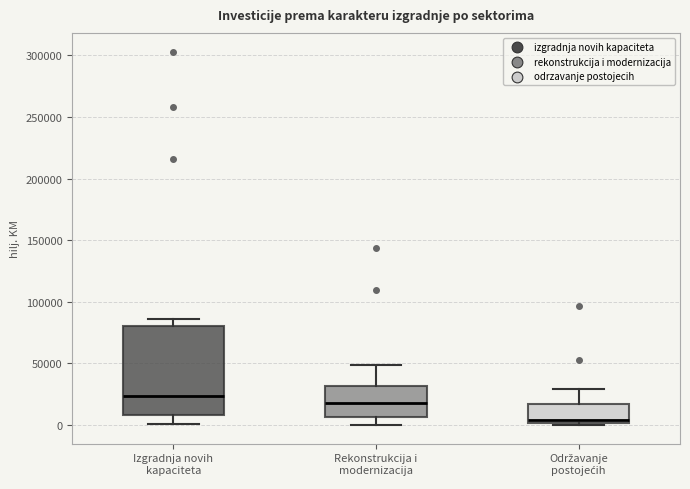

Reading left to right, read every box against the y-axis: the position of its median line, the range the box covers, and the ends of its whiskers. The values are not printed on the chart, so give them approximately, as read against the axis.

Izgradnja novih kapaciteta: median 25000, box 10000 to 80000, whiskers 0 to 85000
Rekonstrukcija i modernizacija: median 20000, box 5000 to 30000, whiskers 0 to 50000
Održavanje postojećih: median 5000, box 0 to 15000, whiskers 0 to 30000